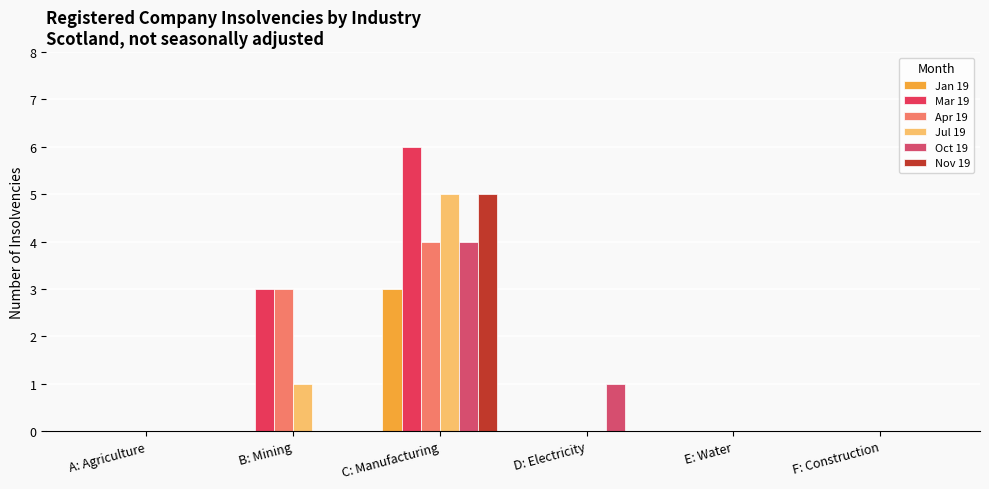

Reading left to right, what are all the values shown in this chart?

Jan 19: A: Agriculture=0	B: Mining=0	C: Manufacturing=3	D: Electricity=0	E: Water=0	F: Construction=0
Mar 19: A: Agriculture=0	B: Mining=3	C: Manufacturing=6	D: Electricity=0	E: Water=0	F: Construction=0
Apr 19: A: Agriculture=0	B: Mining=3	C: Manufacturing=4	D: Electricity=0	E: Water=0	F: Construction=0
Jul 19: A: Agriculture=0	B: Mining=1	C: Manufacturing=5	D: Electricity=0	E: Water=0	F: Construction=0
Oct 19: A: Agriculture=0	B: Mining=0	C: Manufacturing=4	D: Electricity=1	E: Water=0	F: Construction=0
Nov 19: A: Agriculture=0	B: Mining=0	C: Manufacturing=5	D: Electricity=0	E: Water=0	F: Construction=0